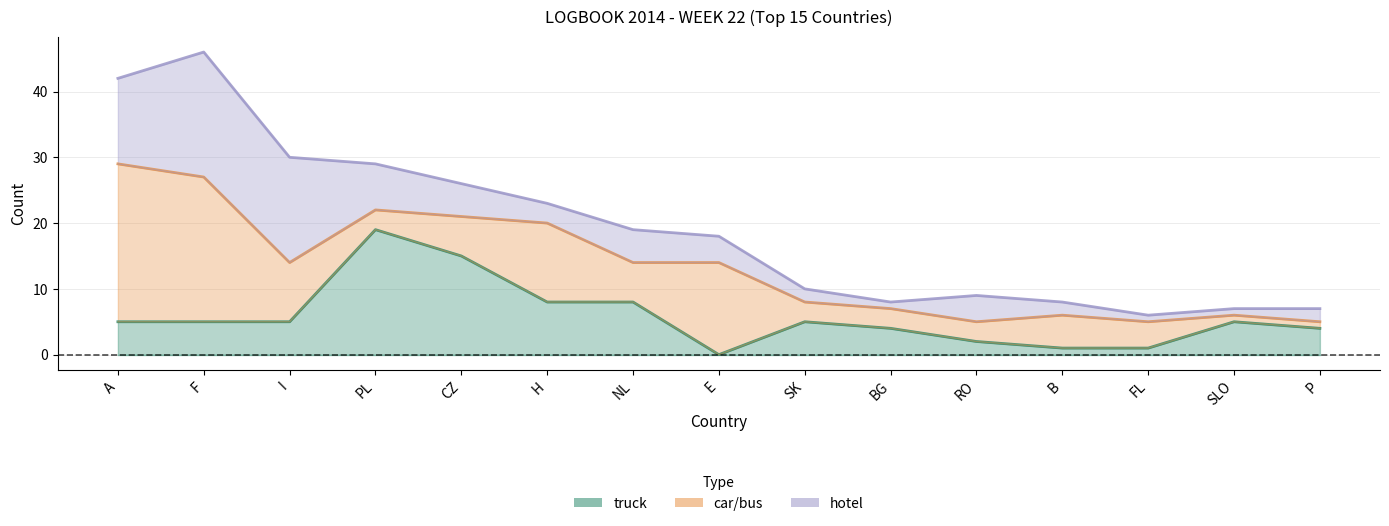

The car/bus series shows 2 at BG. True or false?

False